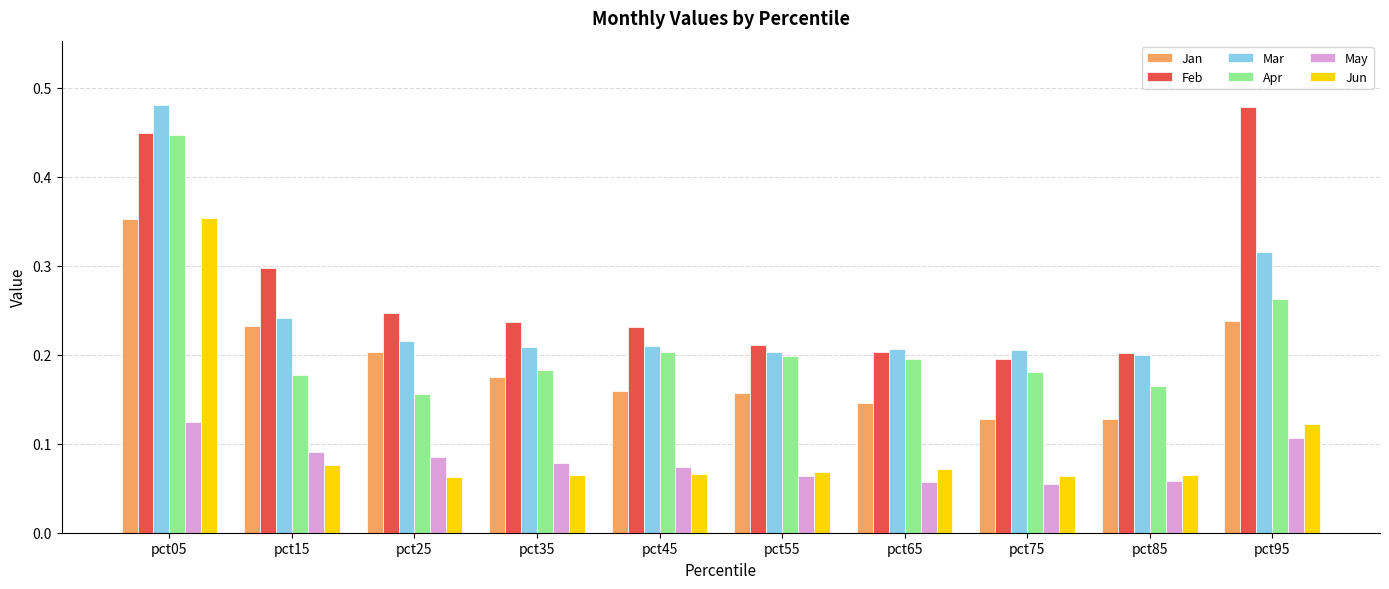

What is the sum of all Jan values?

1.9